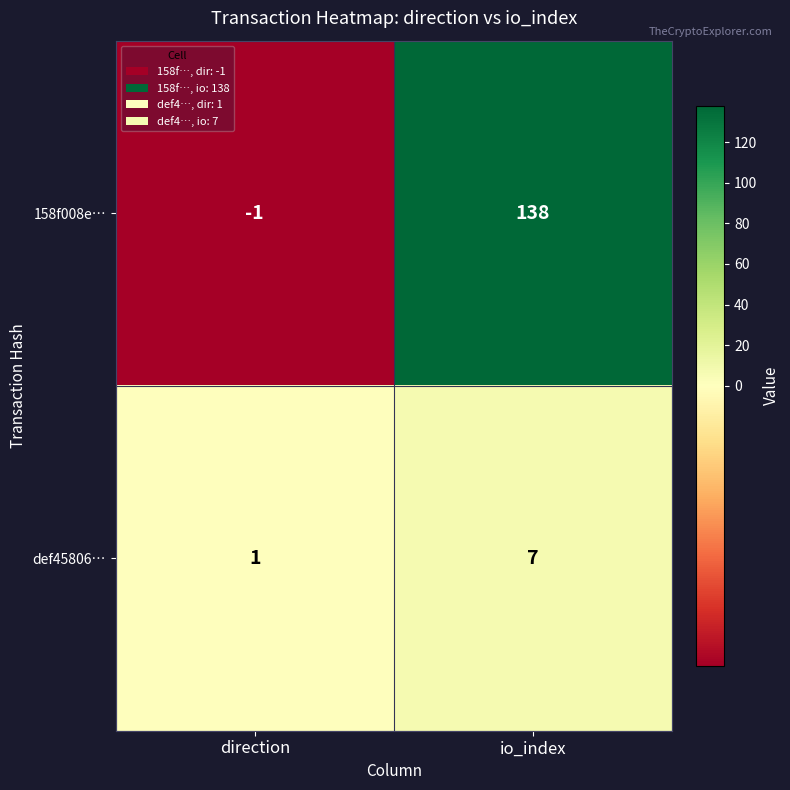

Rank the series at io_index from highest to lowest value.

158f008e…, def45806…